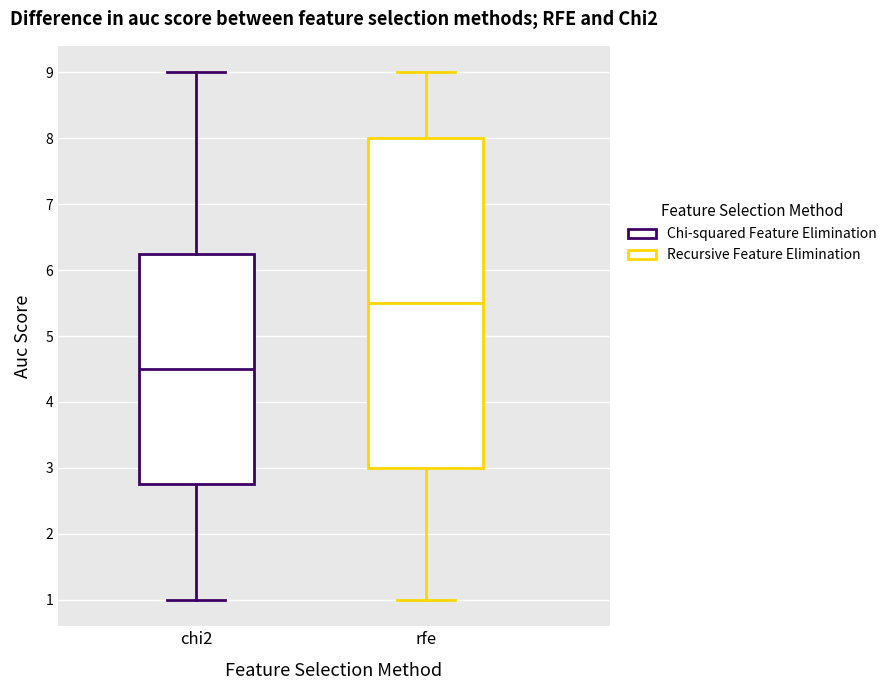

Which box has the highest median line?

rfe